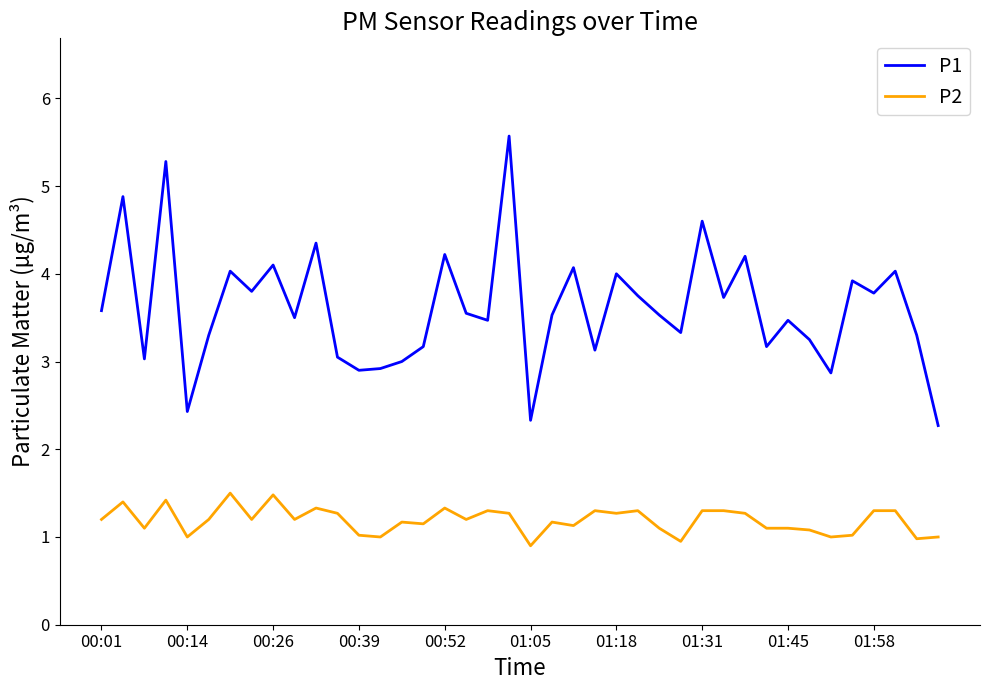

True or false: P2 and P1 cross at least once.

False